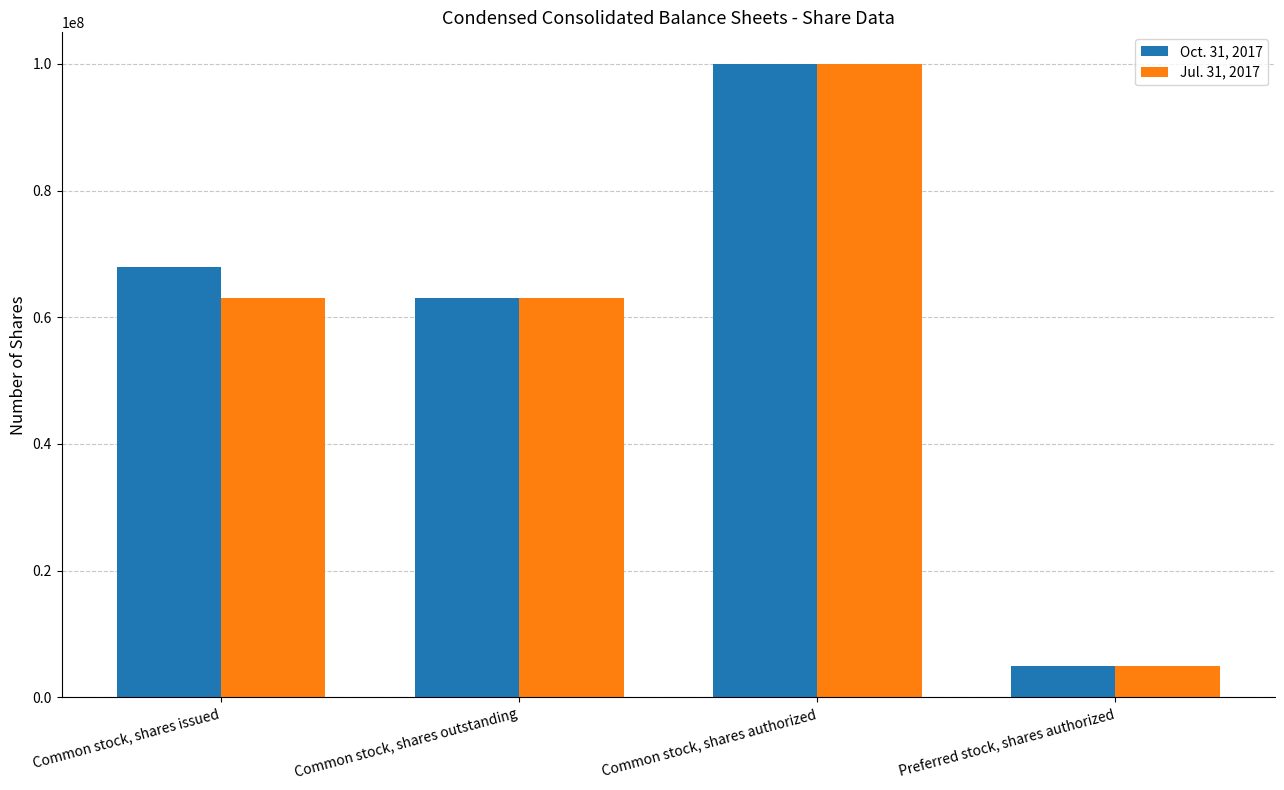

Which series has the largest total across all categories?

Oct. 31, 2017